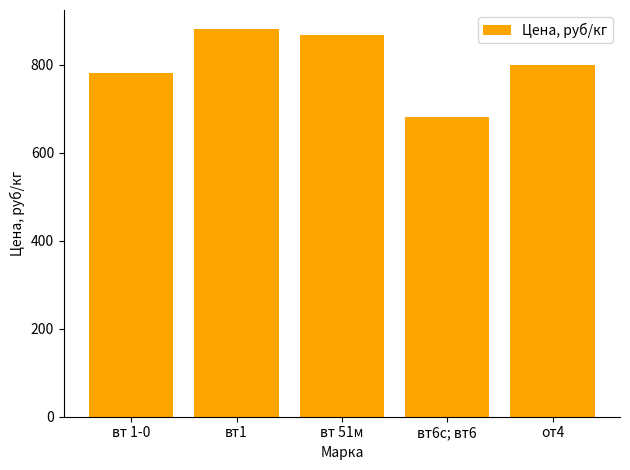

What is the smallest value displayed?

680